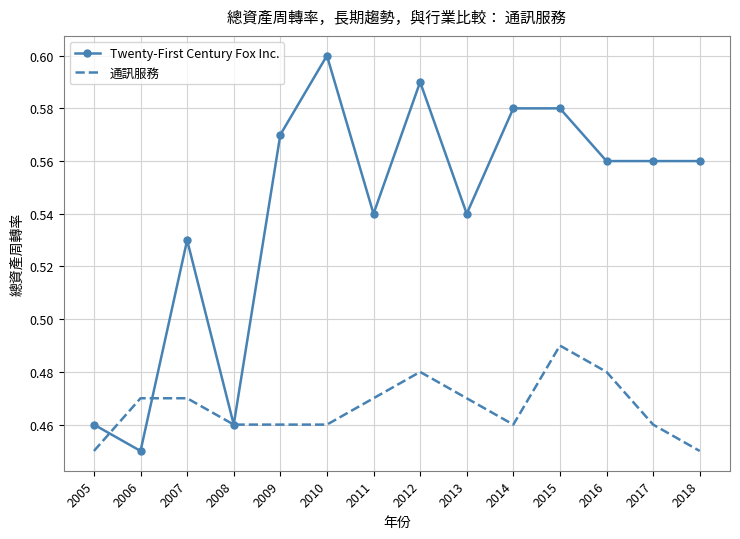

List the series in order of their overall mean, lowest first.

通訊服務, Twenty-First Century Fox Inc.